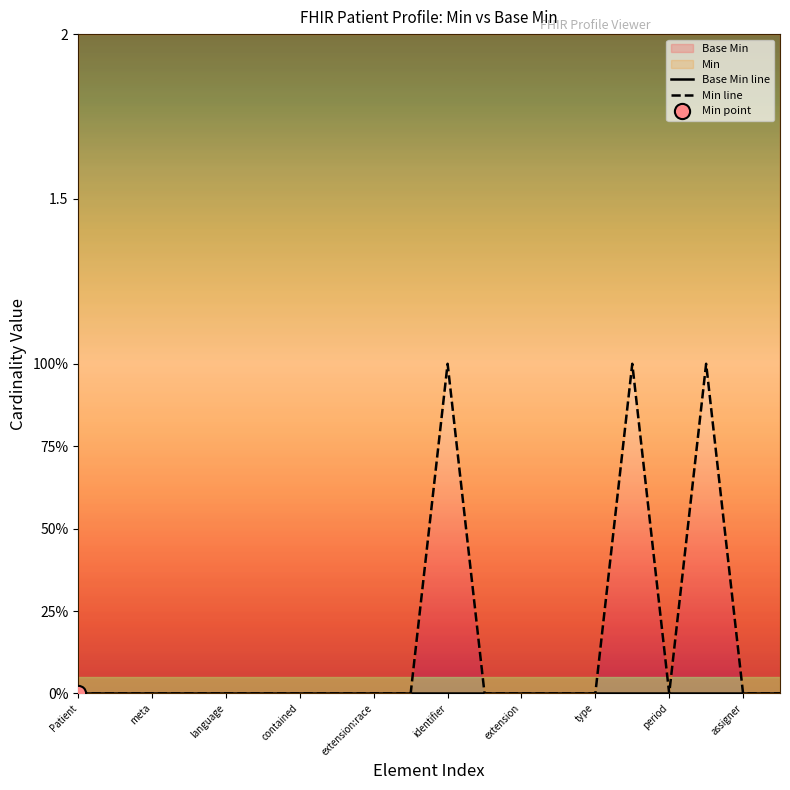

Which series has the largest total across all categories?

Min line